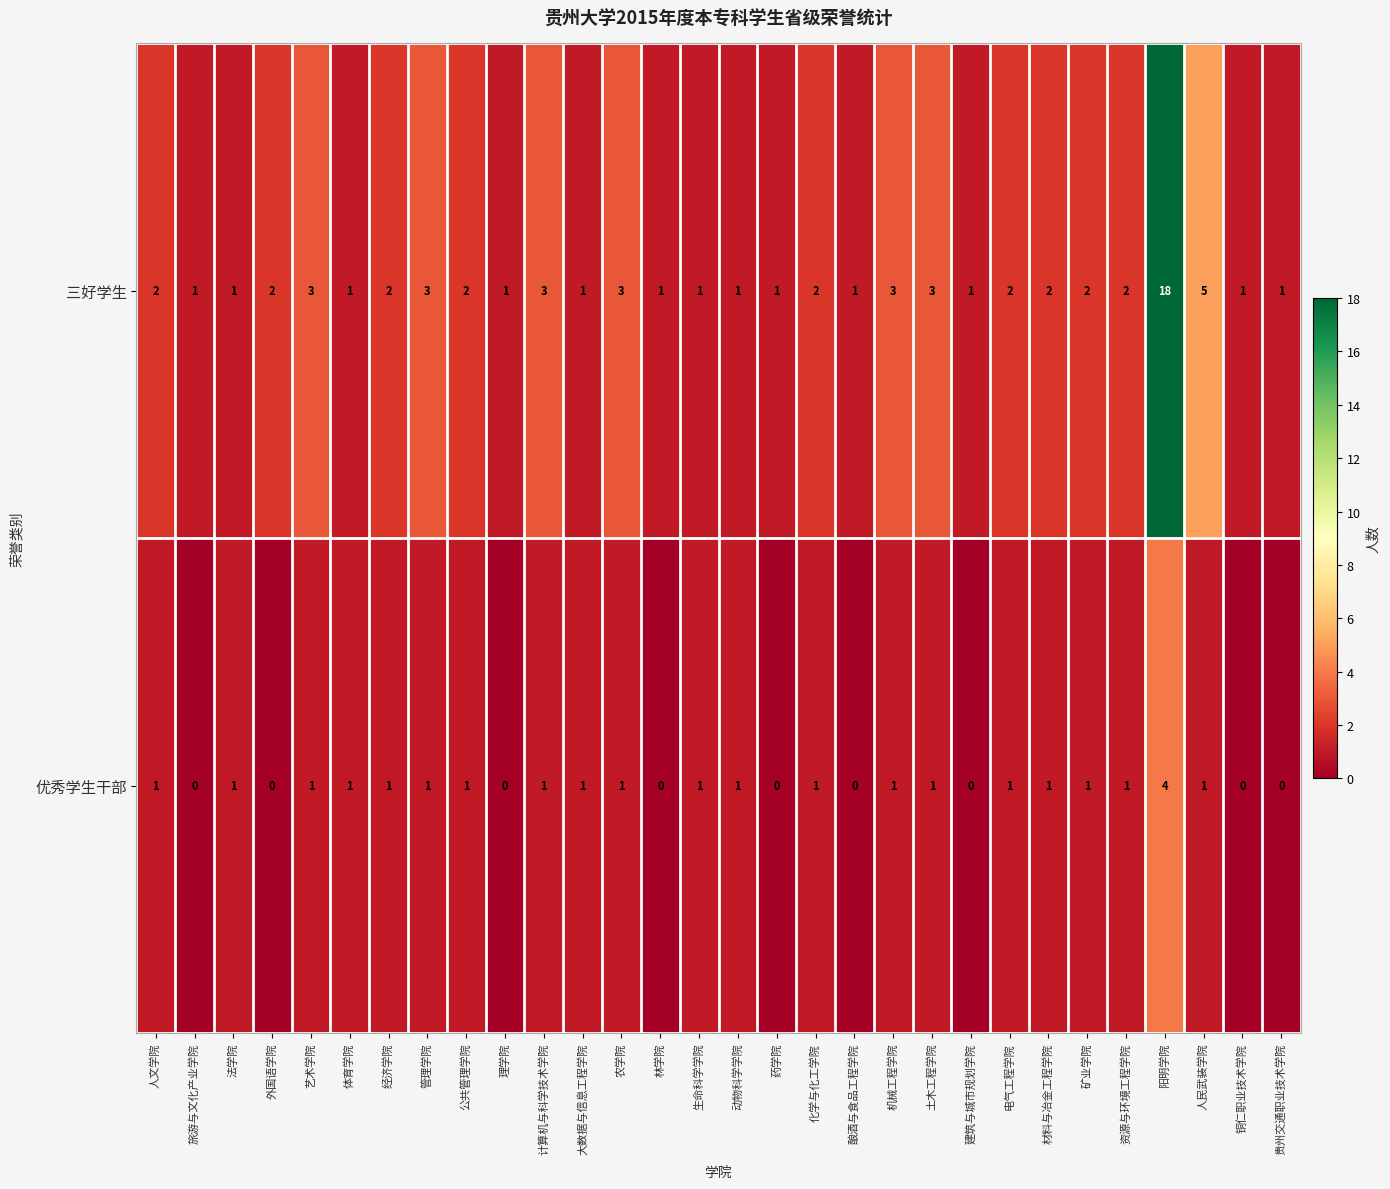

Which category has the highest value across all series?

阳明学院